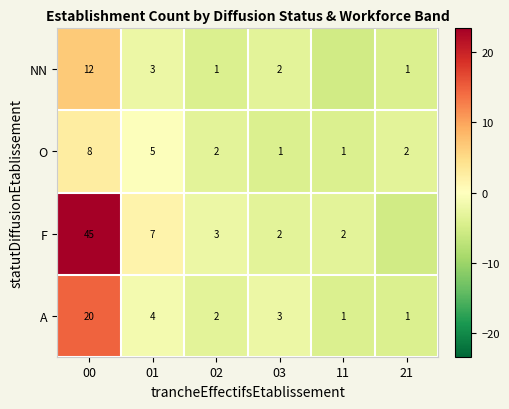

Count the number of categories in the chart.

6